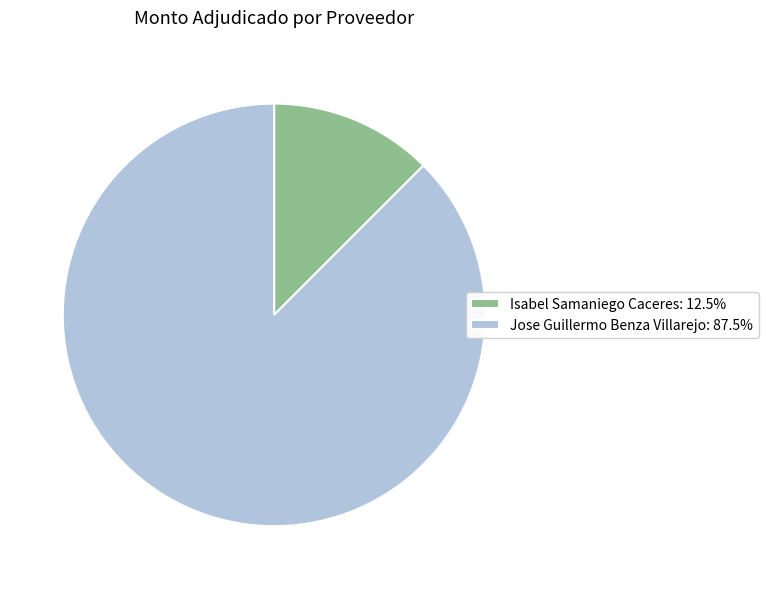

What is the ratio of the value at Jose Guillermo Benza Villarejo: 87.5% to the value at Isabel Samaniego Caceres: 12.5%?

7.0